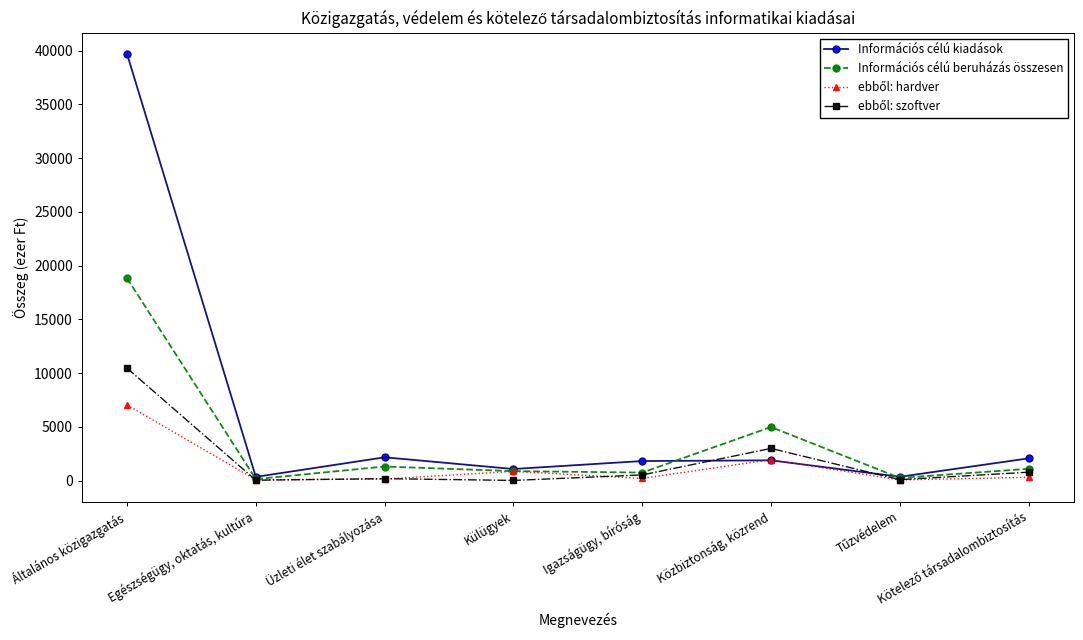

How many interior local peaks does the Információs célú kiadások series have?

2